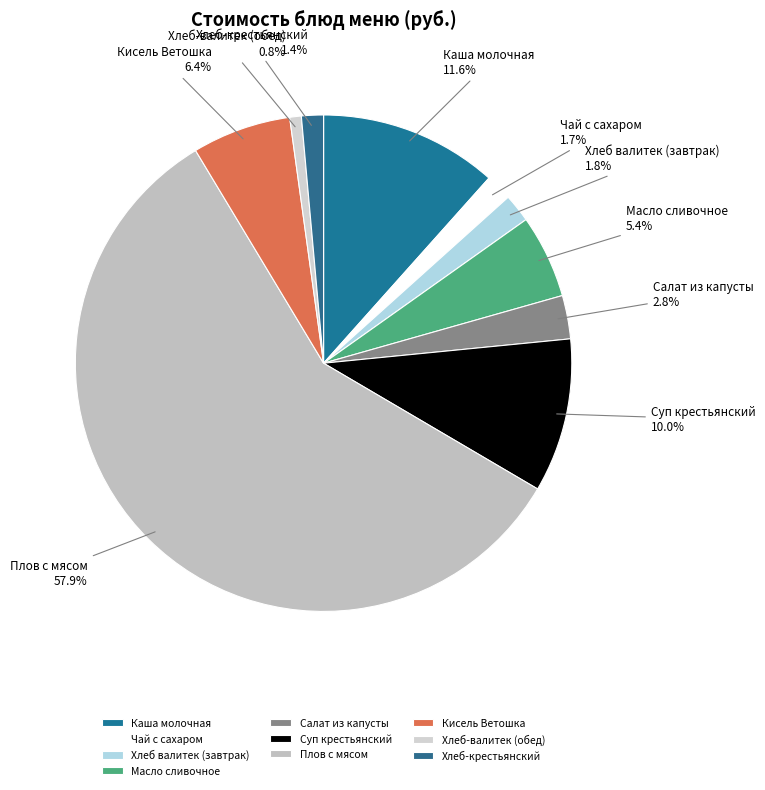

To the nearest percent, what portion does Чай с сахаром represent?

2%